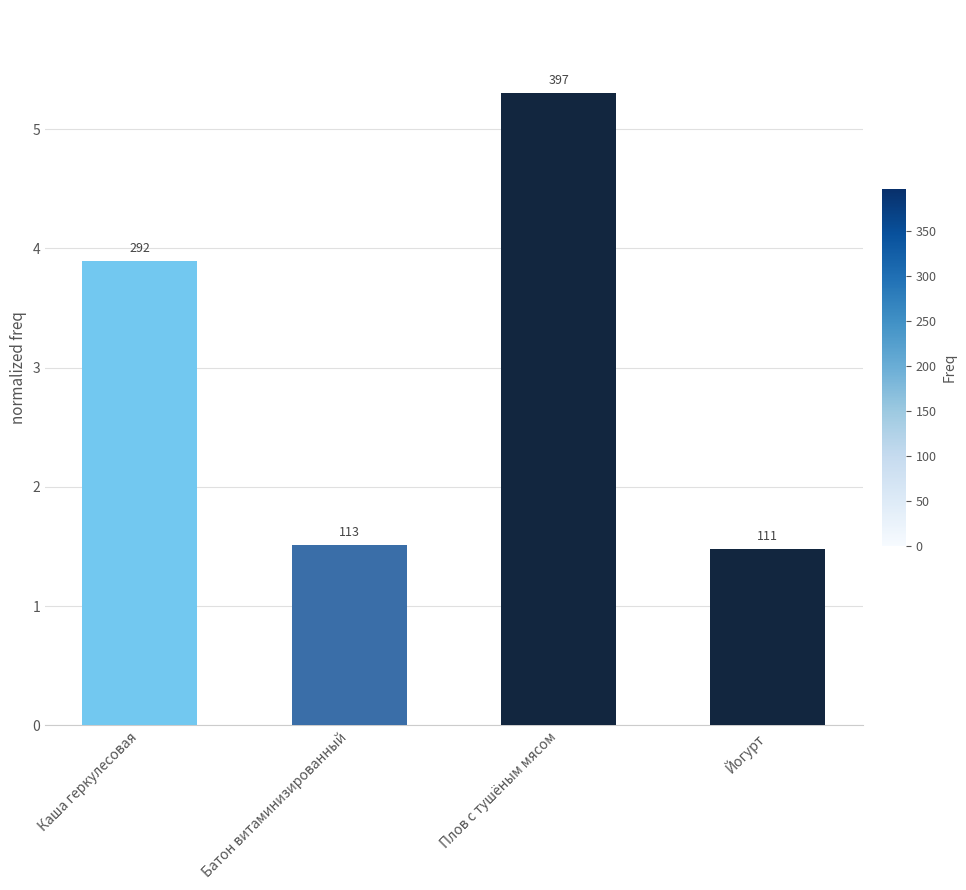

How many bars are there in total?

4